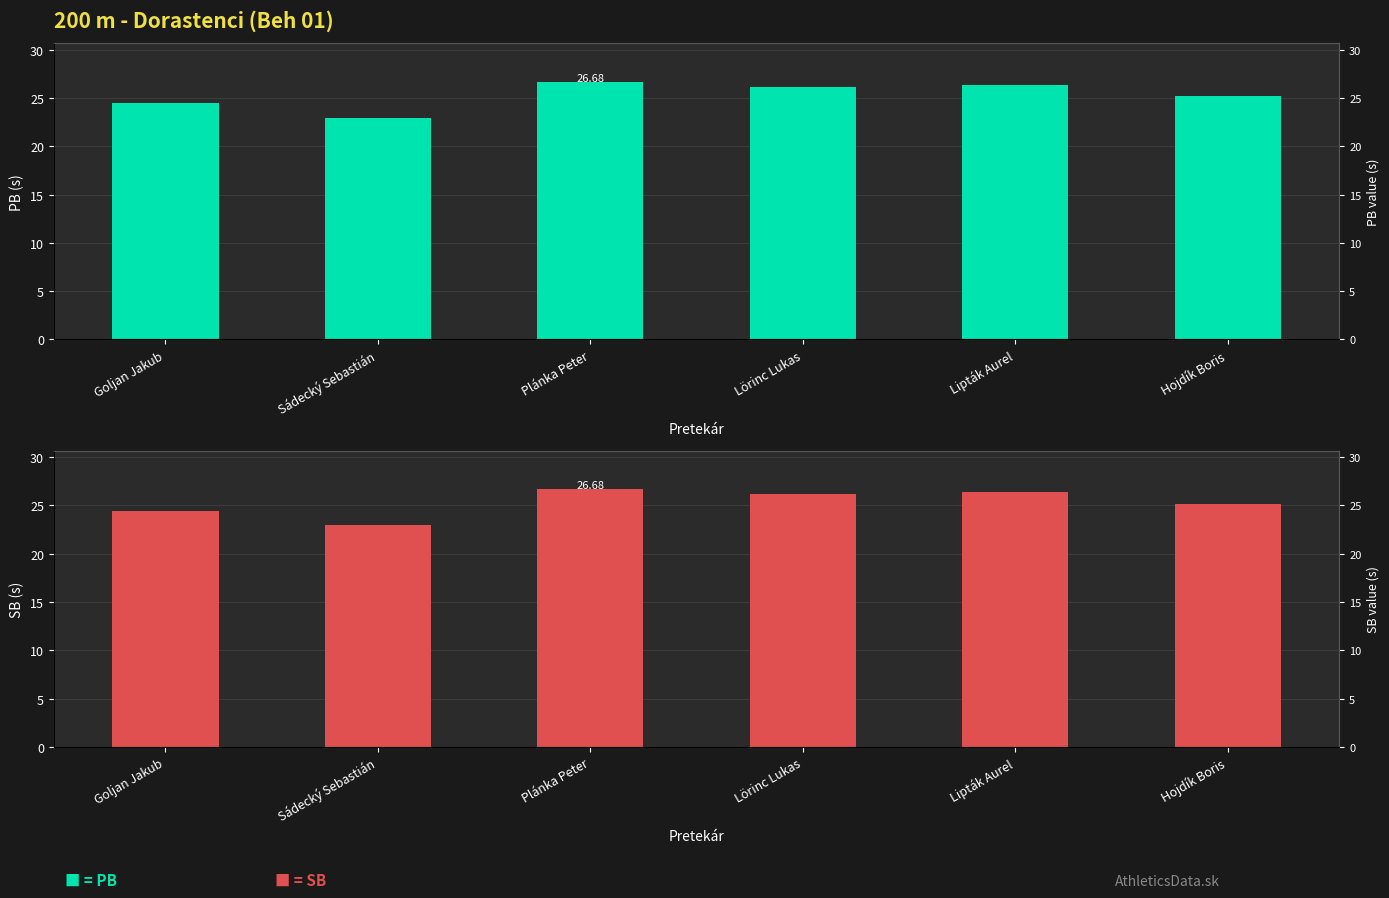

Reading left to right, transcribe all the data shown in this chart.

PB: Goljan Jakub=24.4	Sádecký Sebastián=23.0	Plánka Peter=26.7	Lörinc Lukas=26.2	Lipták Aurel=26.4	Hojdík Boris=25.2
SB: Goljan Jakub=24.4	Sádecký Sebastián=23.0	Plánka Peter=26.7	Lörinc Lukas=26.2	Lipták Aurel=26.4	Hojdík Boris=25.2